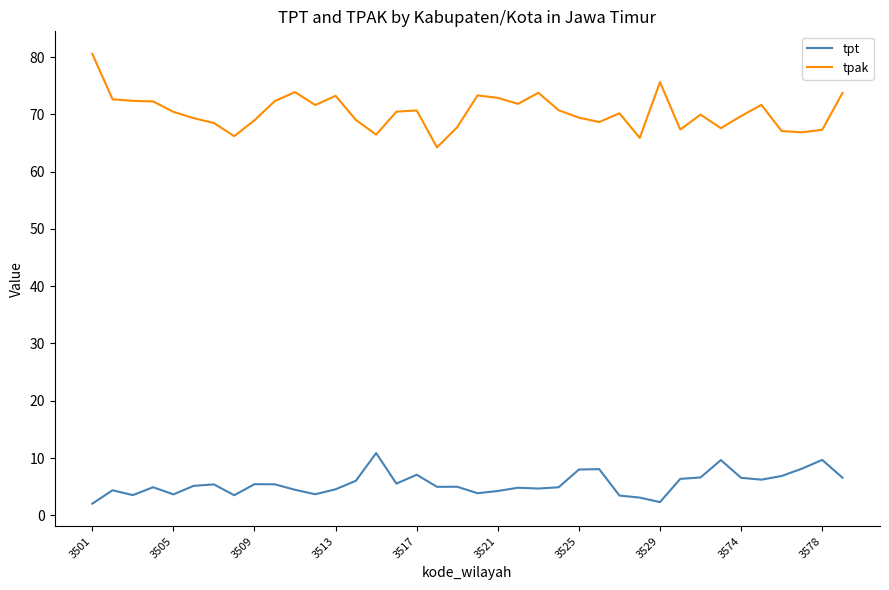

What is the greatest value displayed?

80.6